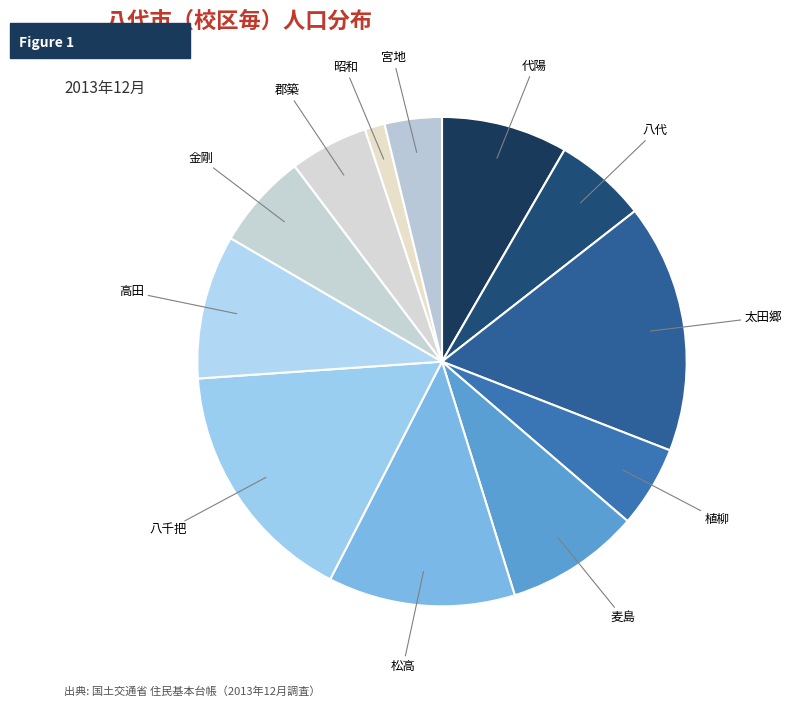

Approximately how many times larger is the value at 高田 compared to 八千把?

0.6